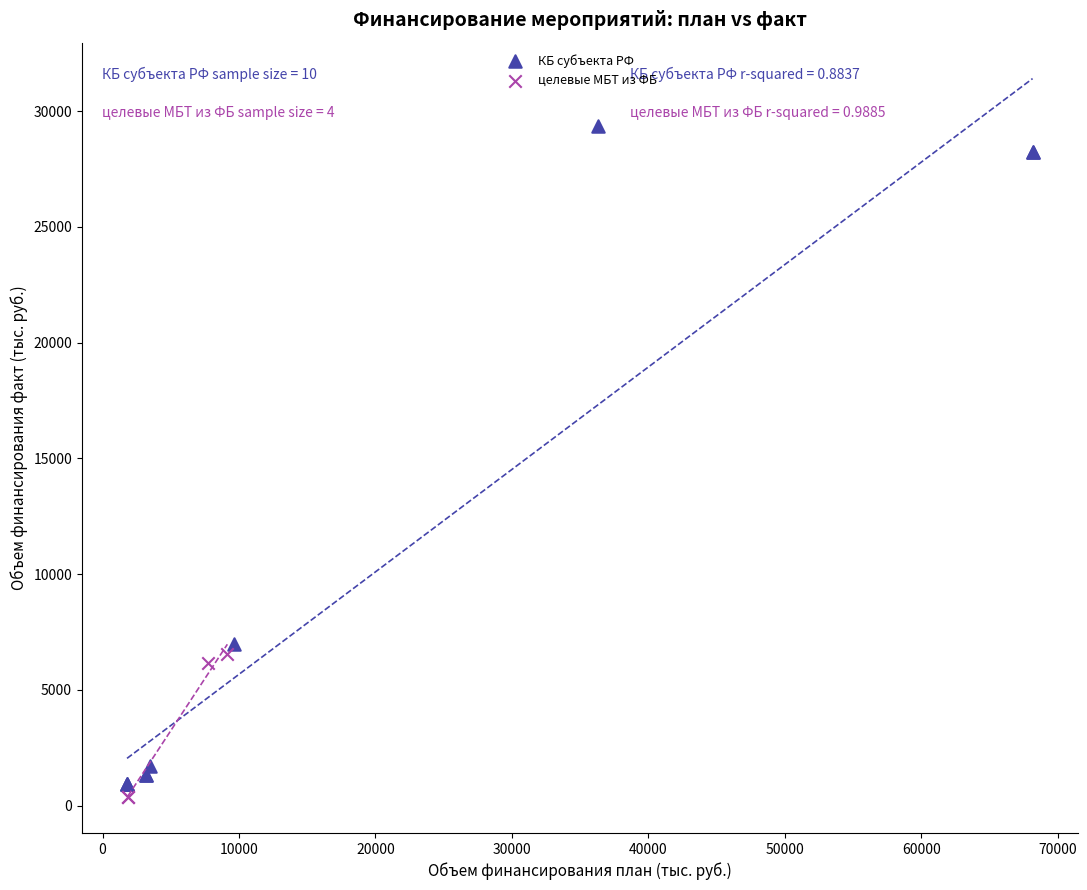

Which series has the largest Y range (max minus min)?

КБ субъекта РФ